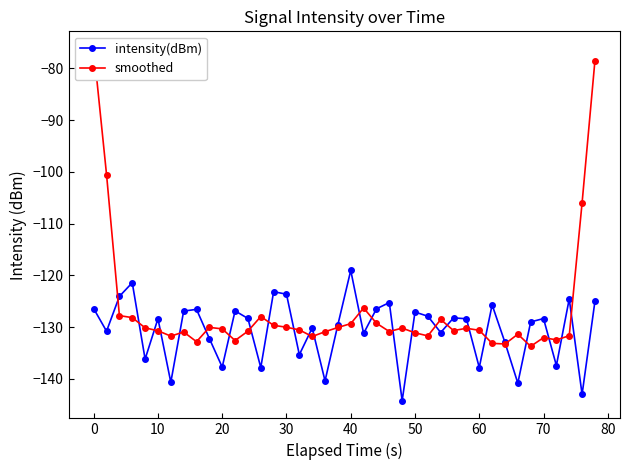

How many interior local peaks does the smoothed series have?

9